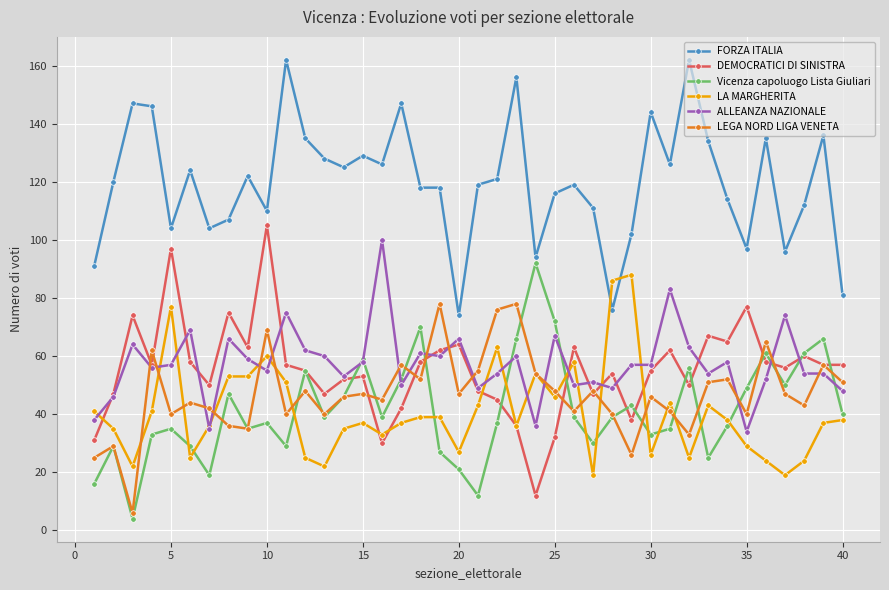

What is the difference between the second highest and minimum values in the LEGA NORD LIGA VENETA series?

72